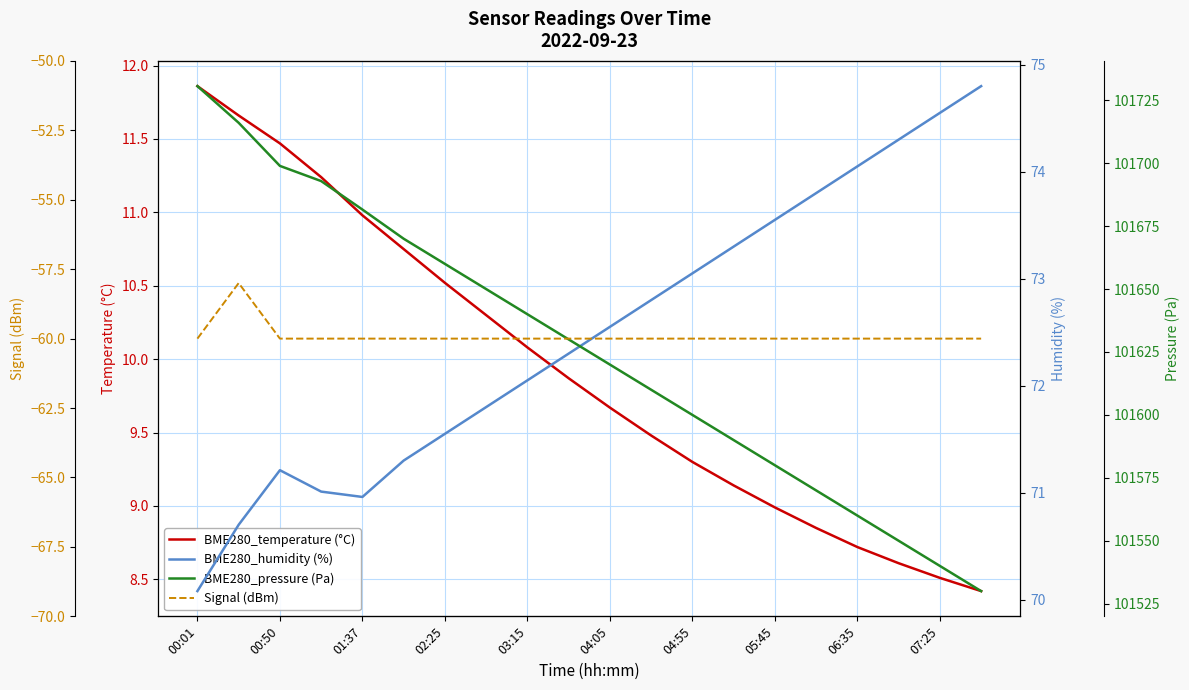

How many lines are shown in the chart?

4